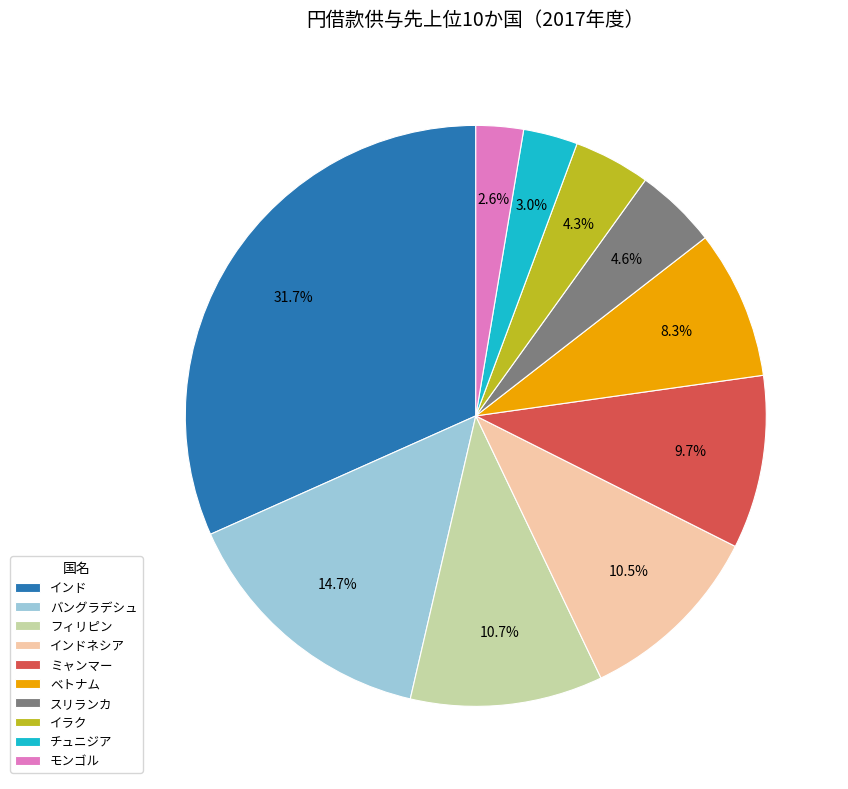

Which slice is the largest?

インド